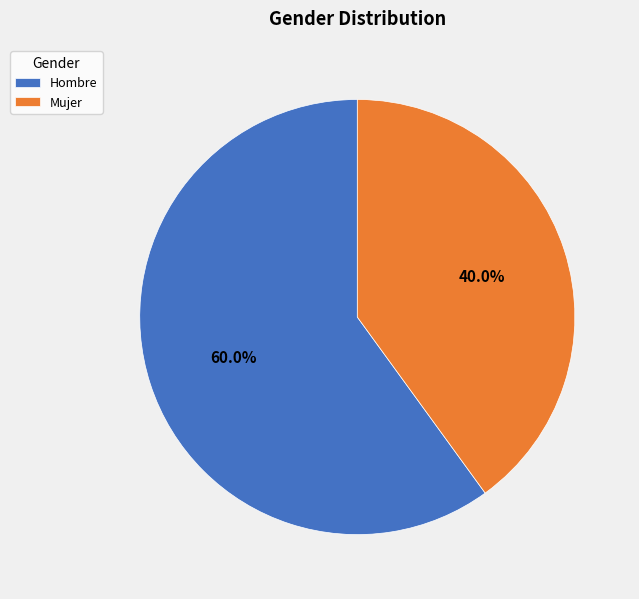

True or false: Mujer accounts for 40% of the total.

True